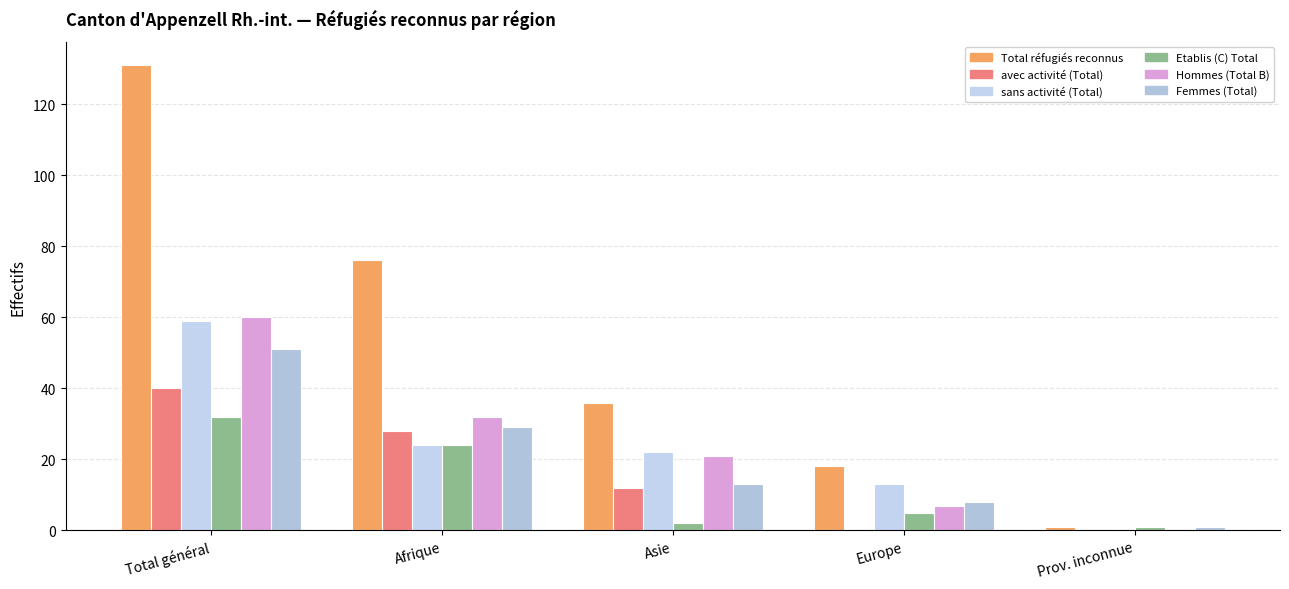

Are the bars grouped side by side (vs. stacked)?

Yes